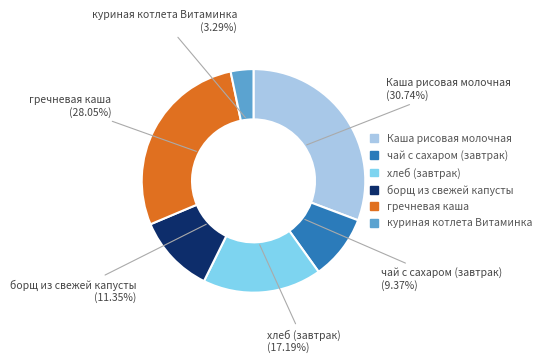

What percentage is the куриная котлета Витаминка slice, to the nearest percent?

3%